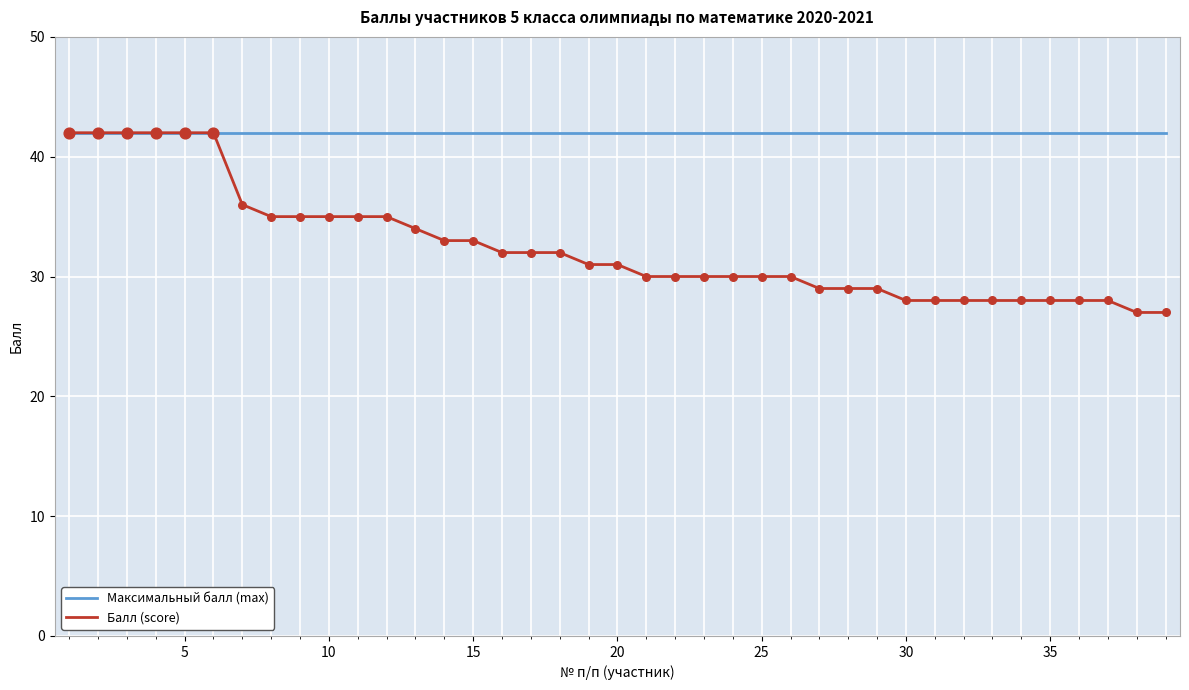

What are all the series names shown in the legend?

Максимальный балл (max), Балл (score)